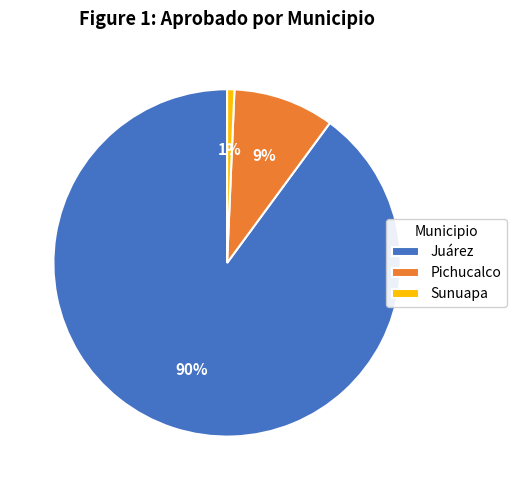

To the nearest percent, what percentage of the pie is Juárez?

90%